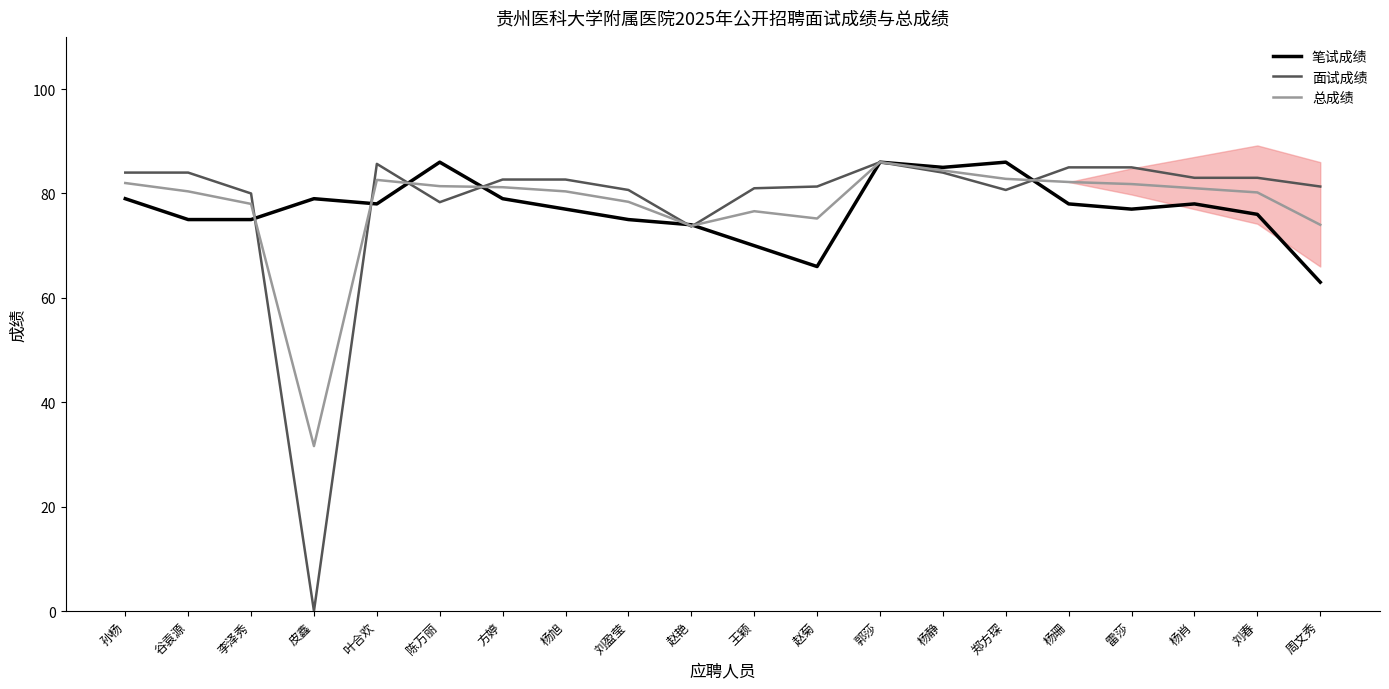

Where is the first local minimum for 面试成绩?

皮鑫